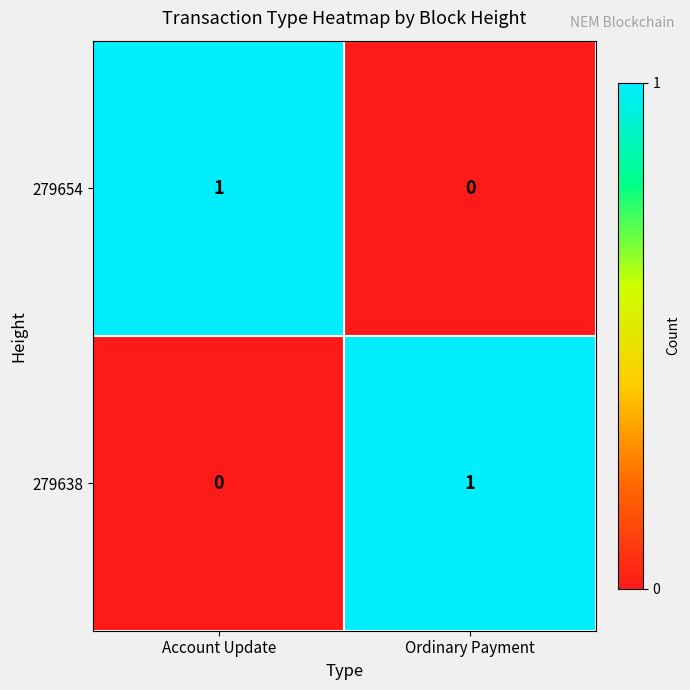

Is it true that 279638 equals 0 at Ordinary Payment?

False